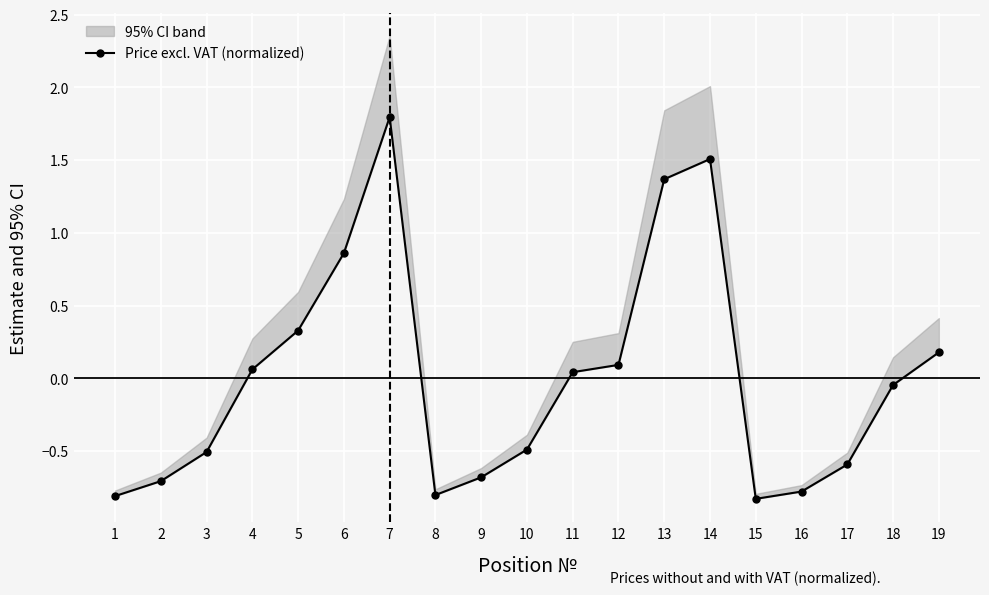

List the labels in order of value, smallest first.

15, 1, 8, 16, 2, 9, 17, 3, 10, 18, 11, 4, 12, 19, 5, 6, 13, 14, 7